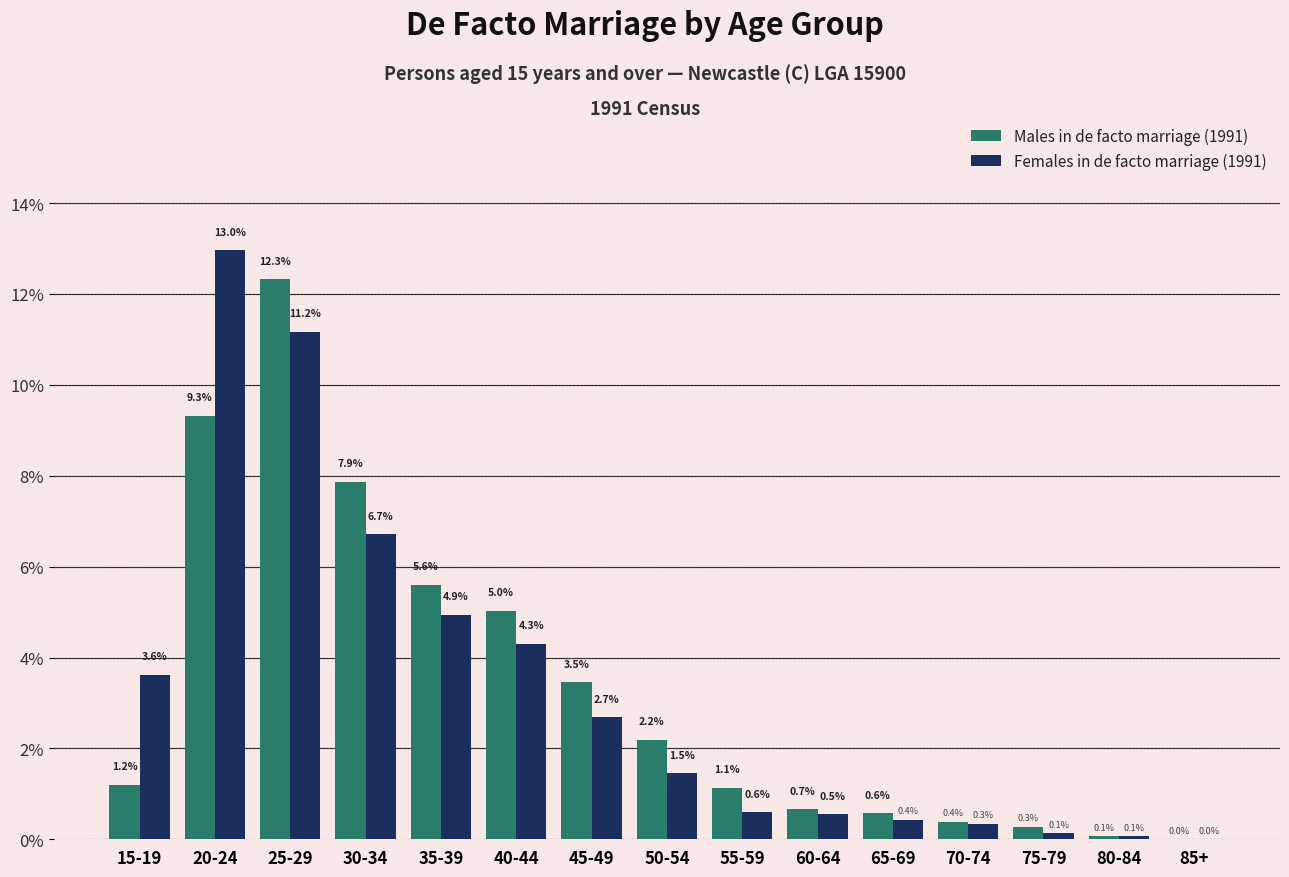

Reading right to left, what are all the values shown in this chart?

Males in de facto marriage (1991): 85+=0.0	80-84=0.1	75-79=0.3	70-74=0.4	65-69=0.6	60-64=0.7	55-59=1.1	50-54=2.2	45-49=3.5	40-44=5.0	35-39=5.6	30-34=7.9	25-29=12.3	20-24=9.3	15-19=1.2
Females in de facto marriage (1991): 85+=0.0	80-84=0.1	75-79=0.1	70-74=0.3	65-69=0.4	60-64=0.5	55-59=0.6	50-54=1.5	45-49=2.7	40-44=4.3	35-39=4.9	30-34=6.7	25-29=11.2	20-24=13.0	15-19=3.6